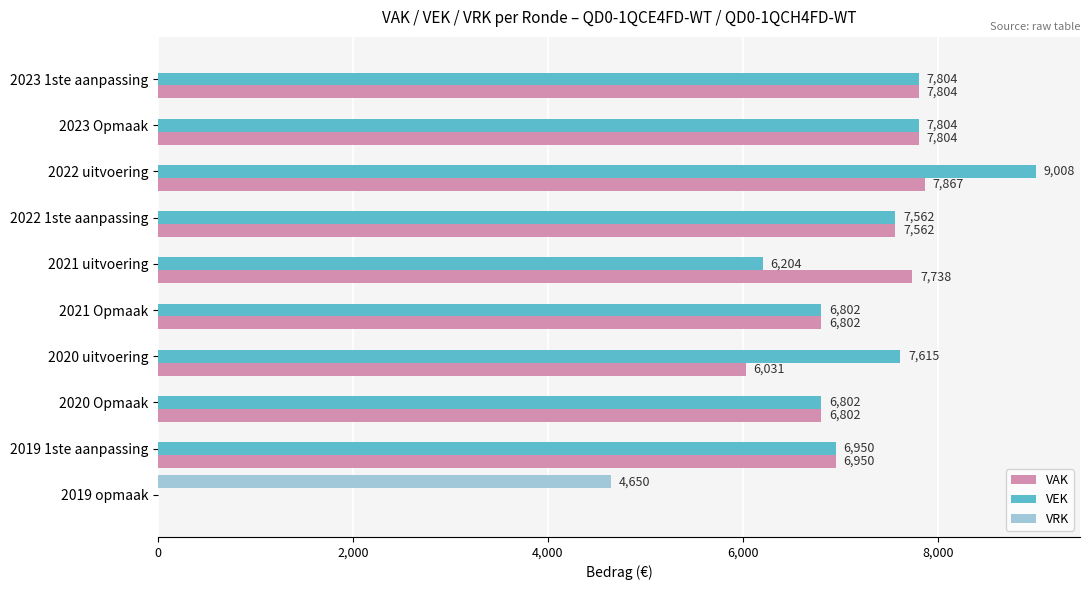

What is the sum of the VEK values at 2019 1ste aanpassing and 2020 Opmaak?

13752